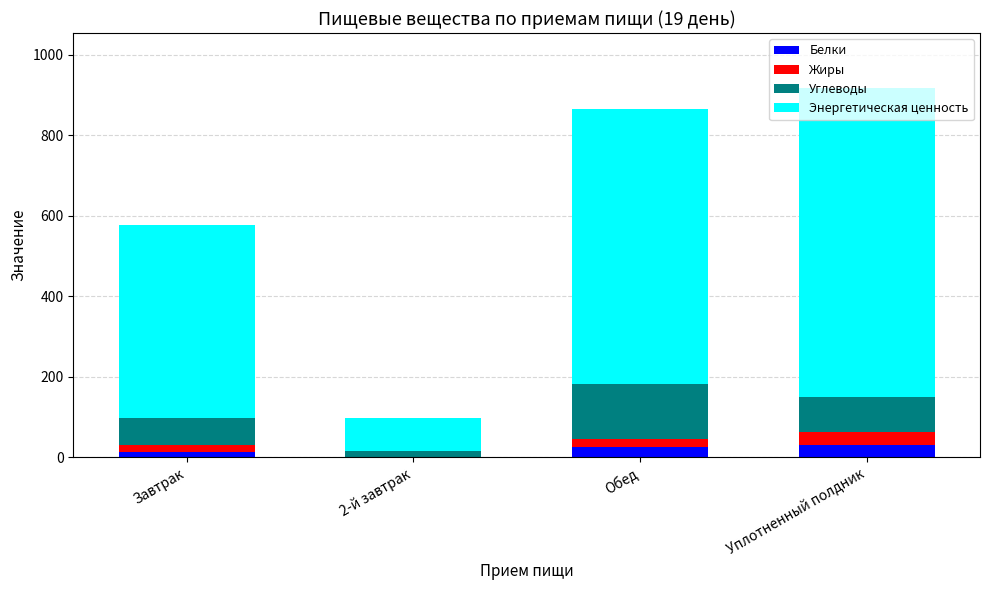

What is the maximum value for Белки?

31.9